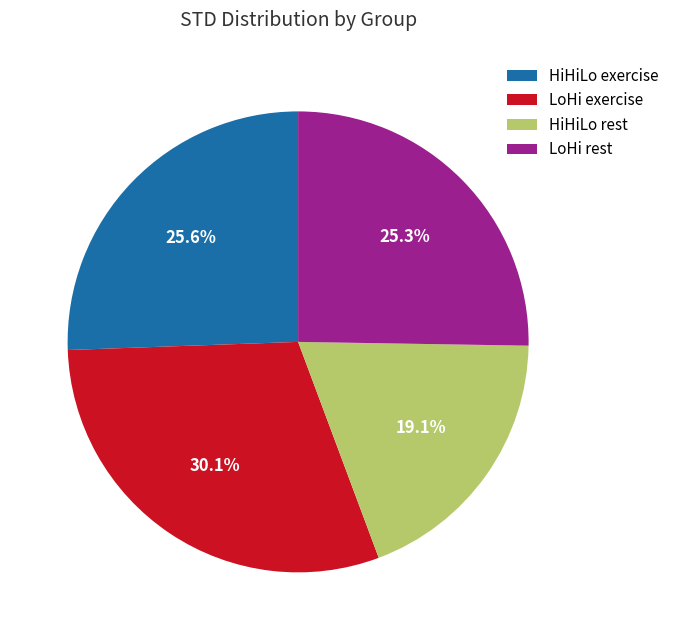

Which has a higher value, LoHi exercise or HiHiLo exercise?

LoHi exercise